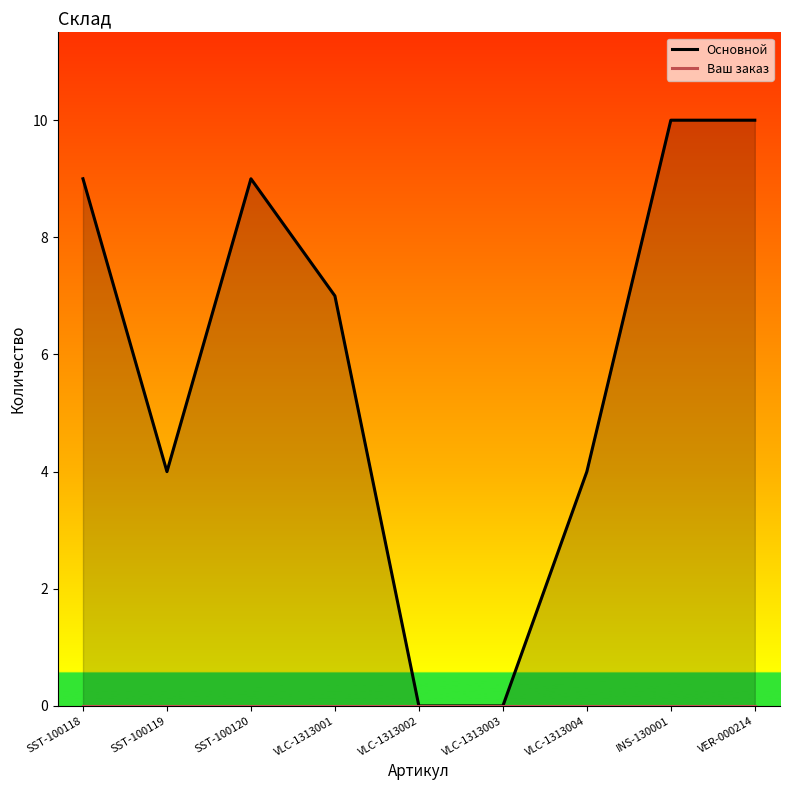

True or false: Основной and Ваш заказ intersect in this chart.

False